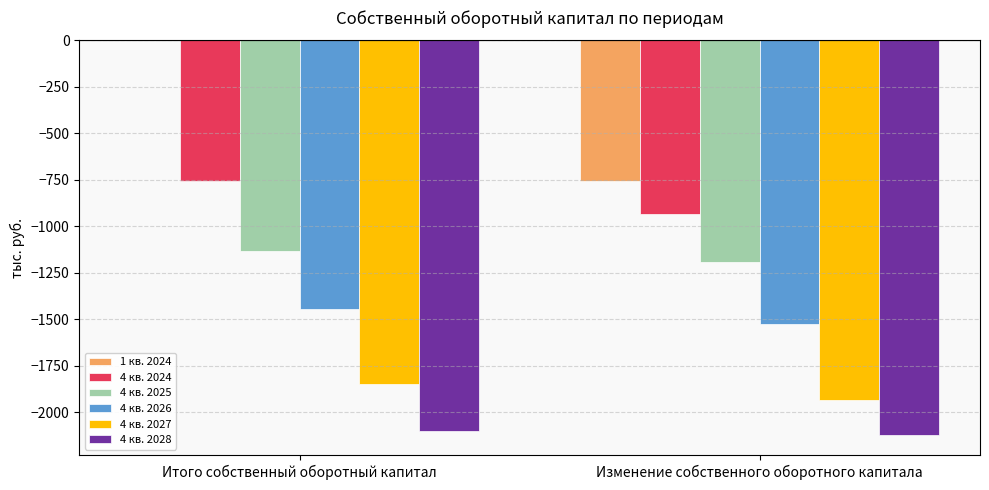

At which category is the sum across all series the highest?

Итого собственный оборотный капитал